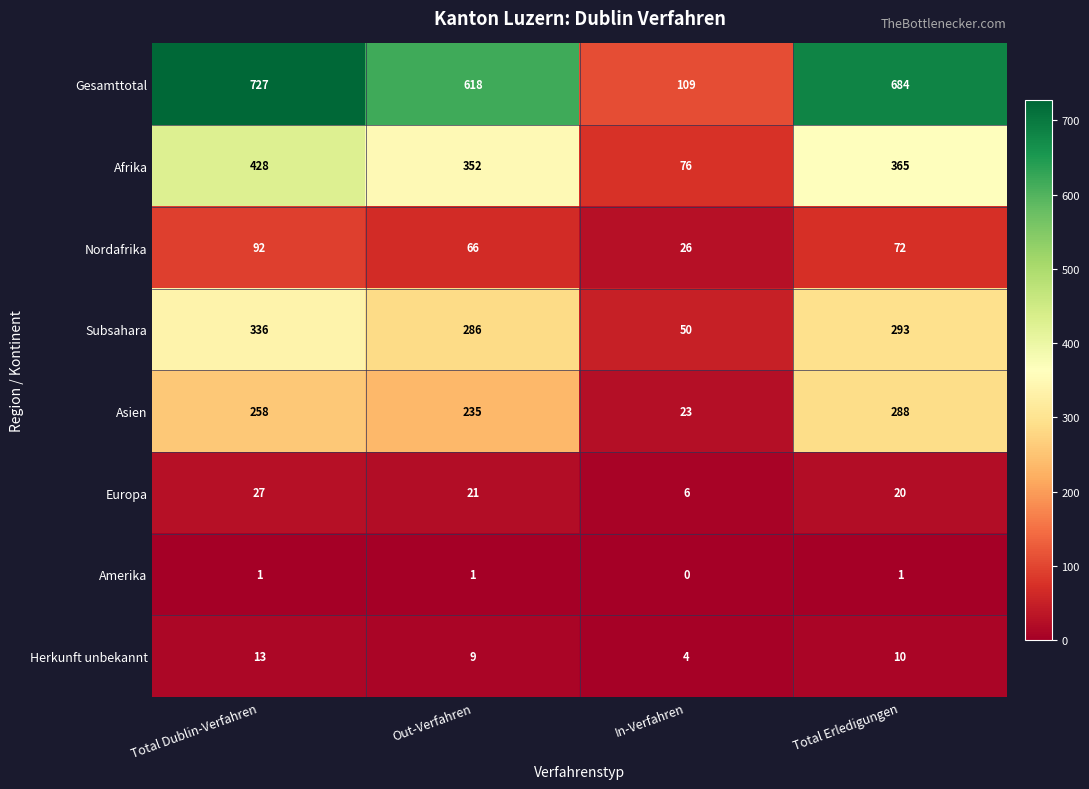

Which series has the largest total across all categories?

Gesamttotal